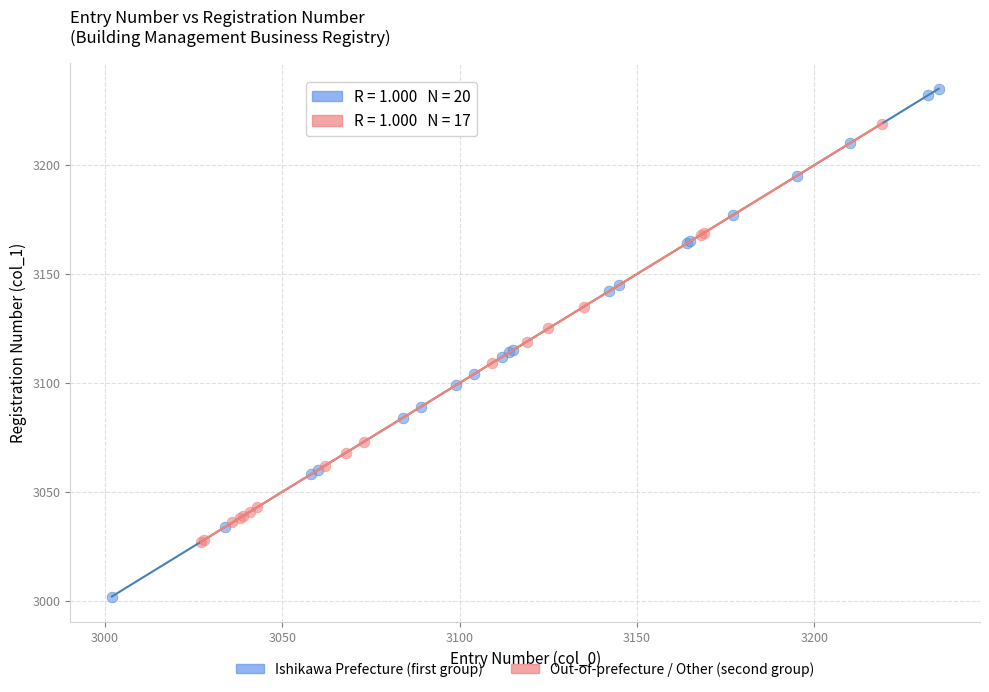

Which series contains the lowest Y value?

Ishikawa Prefecture (first group)